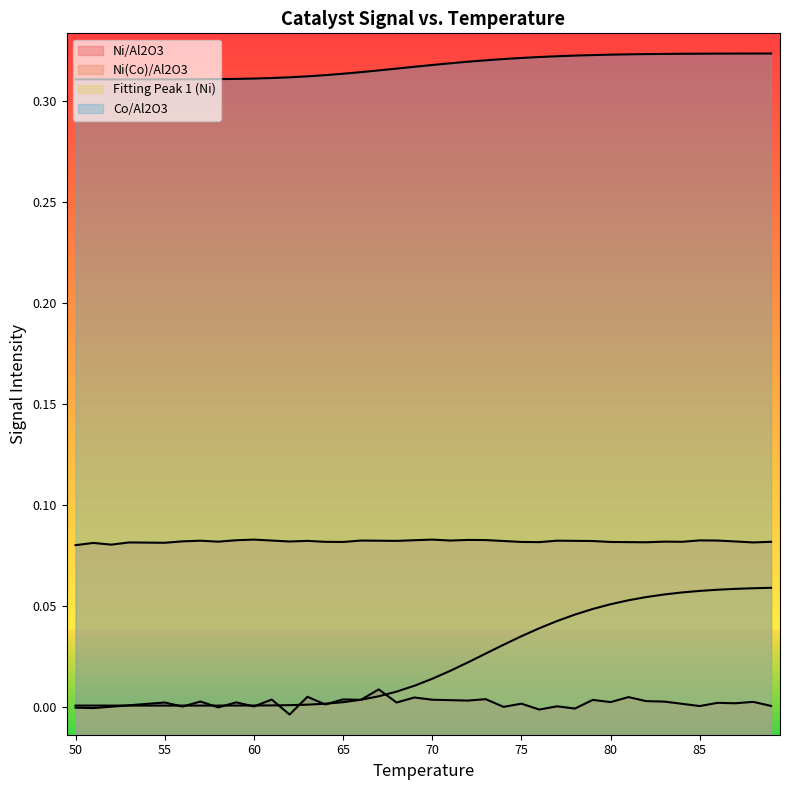

The value of Co/Al2O3 at 81 is 0.3. True or false?

True